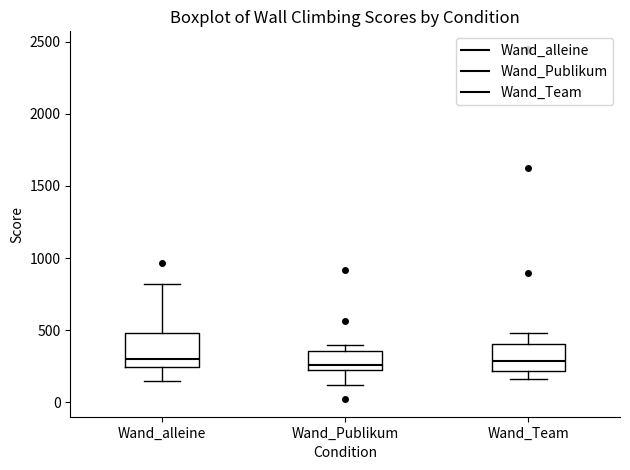

Where does the median line of the box for Wand_Publikum sit on the y-axis? The values are not printed on the chart, so give them approximately, as read against the axis.

250